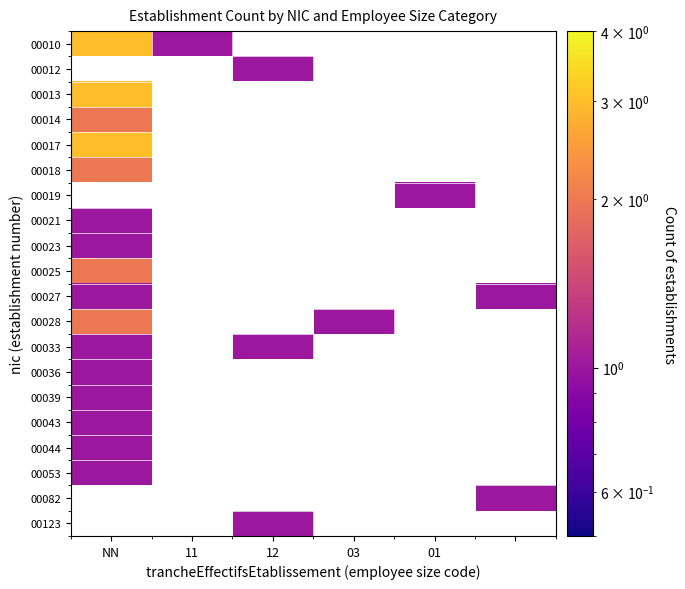

Rank the series by their maximum value, from highest to lowest.

00010, 00012, 00013, 00017, 00014, 00018, 00019, 00025, 00028, 00021, 00023, 00033, 00036, 00039, 00043, 00044, 00053, 00082, 00123, 00027